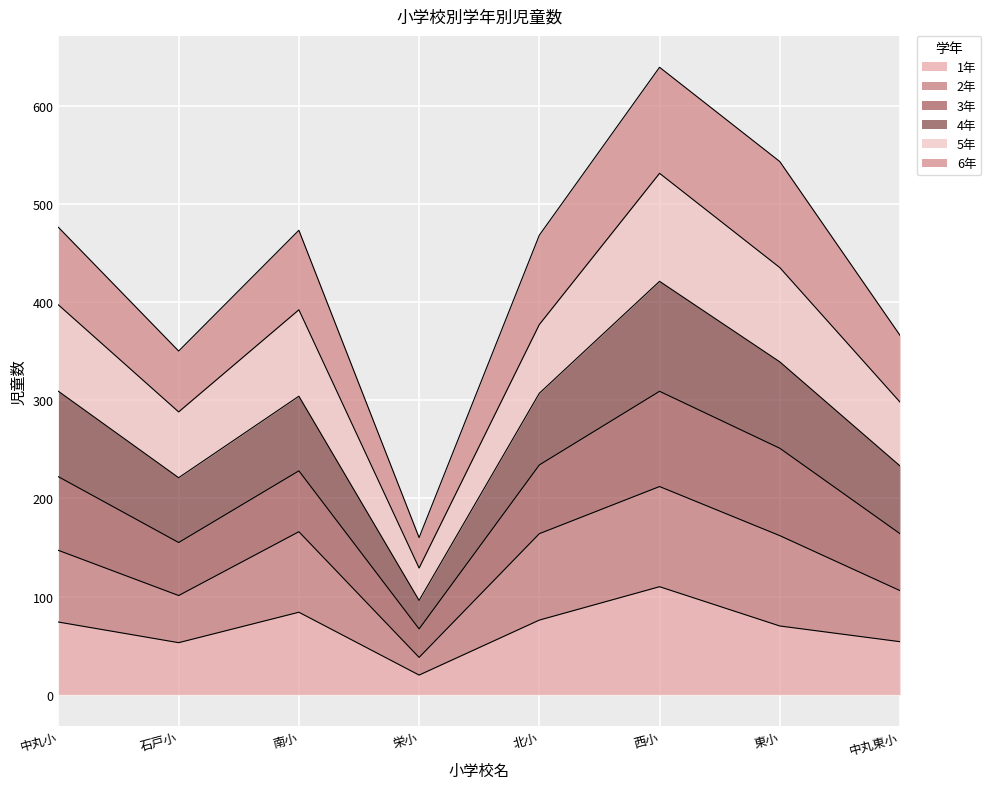

What is the difference between the maximum and second lowest values in the 1年 series?

57